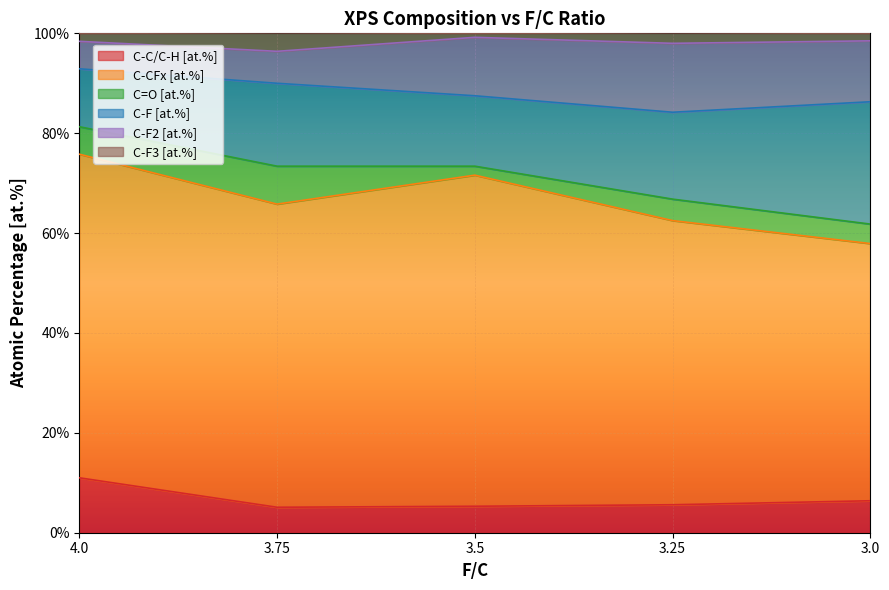

What is the sum of the C-C/C-H [at.%] values at 3.0 and 4.0?

17.4